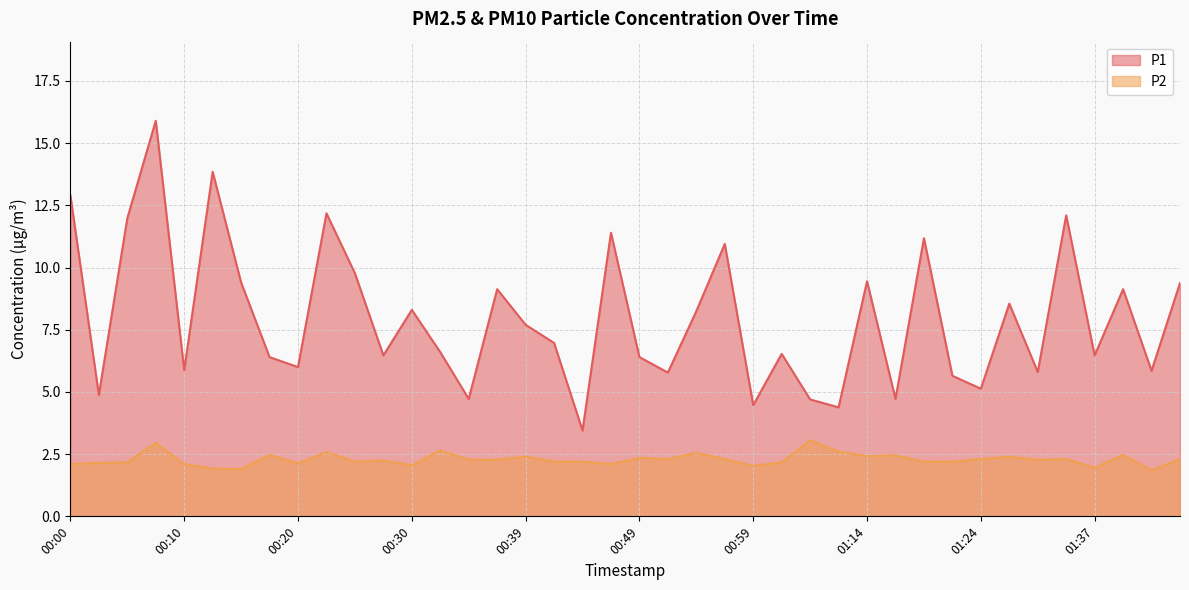

What position from the left is 00:44?

19